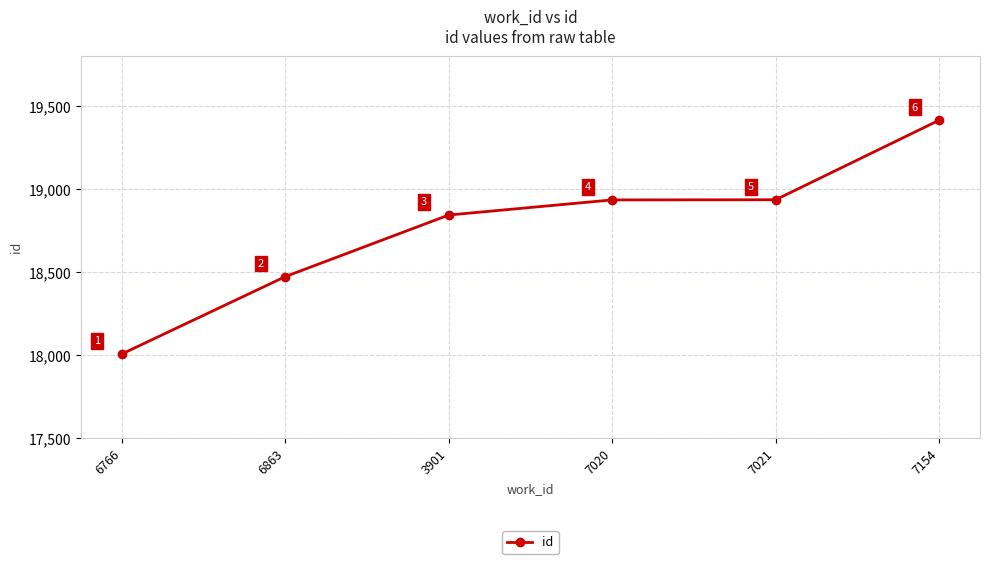

True or false: the data shows 18843 at 3901.

True